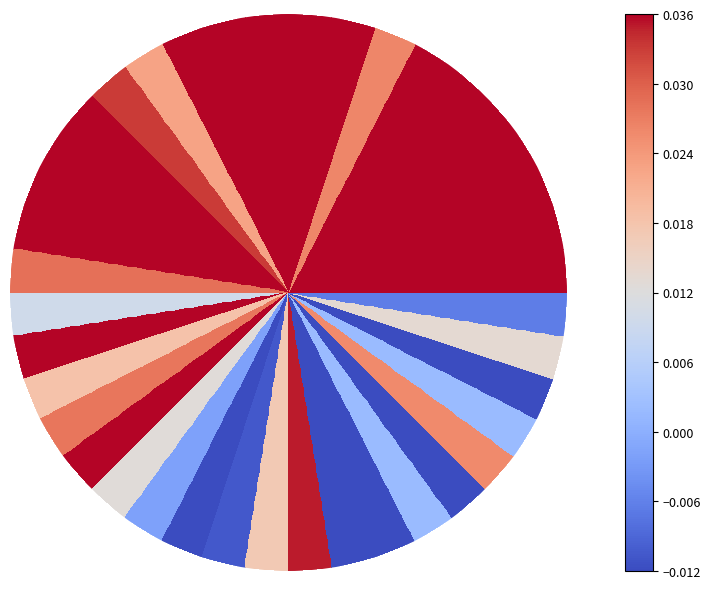

How many data points does each series have?

40